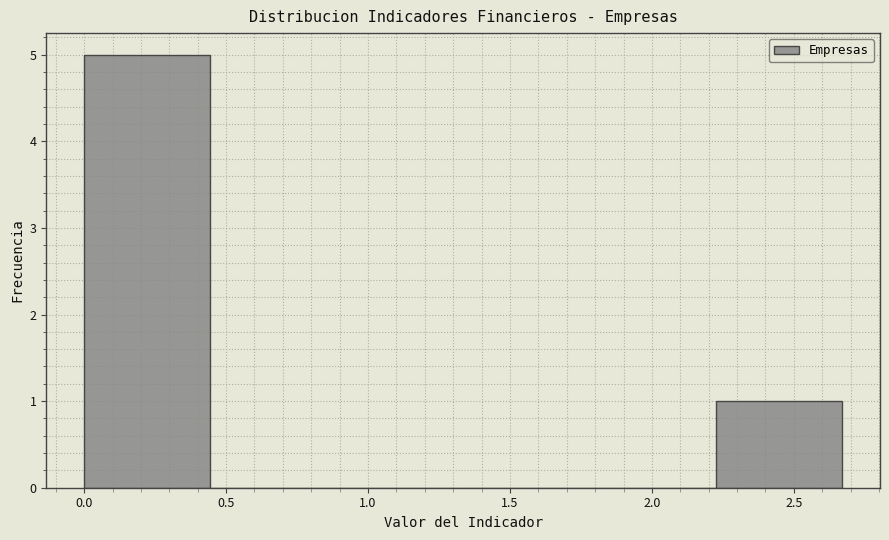

What is the height of the bar covering 0.000 to 0.445 on the x-axis? Neither the bar edges nor the heights are printed on the chart, so give them approximately, as read against the axes.

5